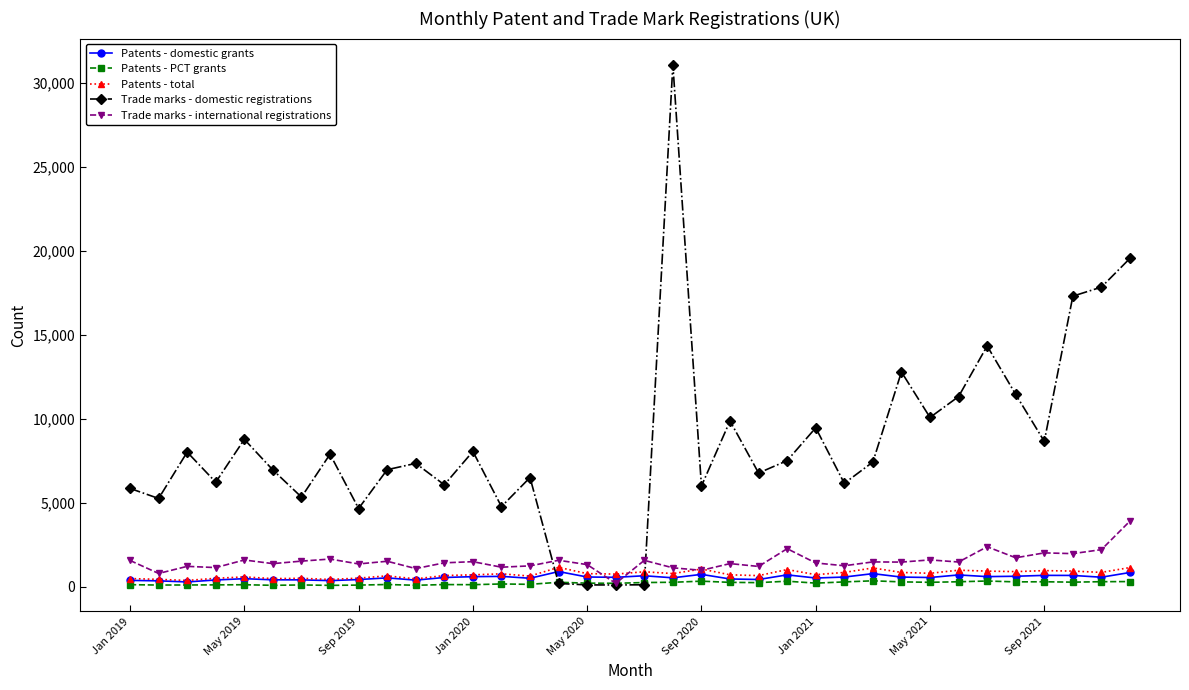

After their last crossing, which series has the higher values: Trade marks - domestic registrations or Patents - total?

Trade marks - domestic registrations